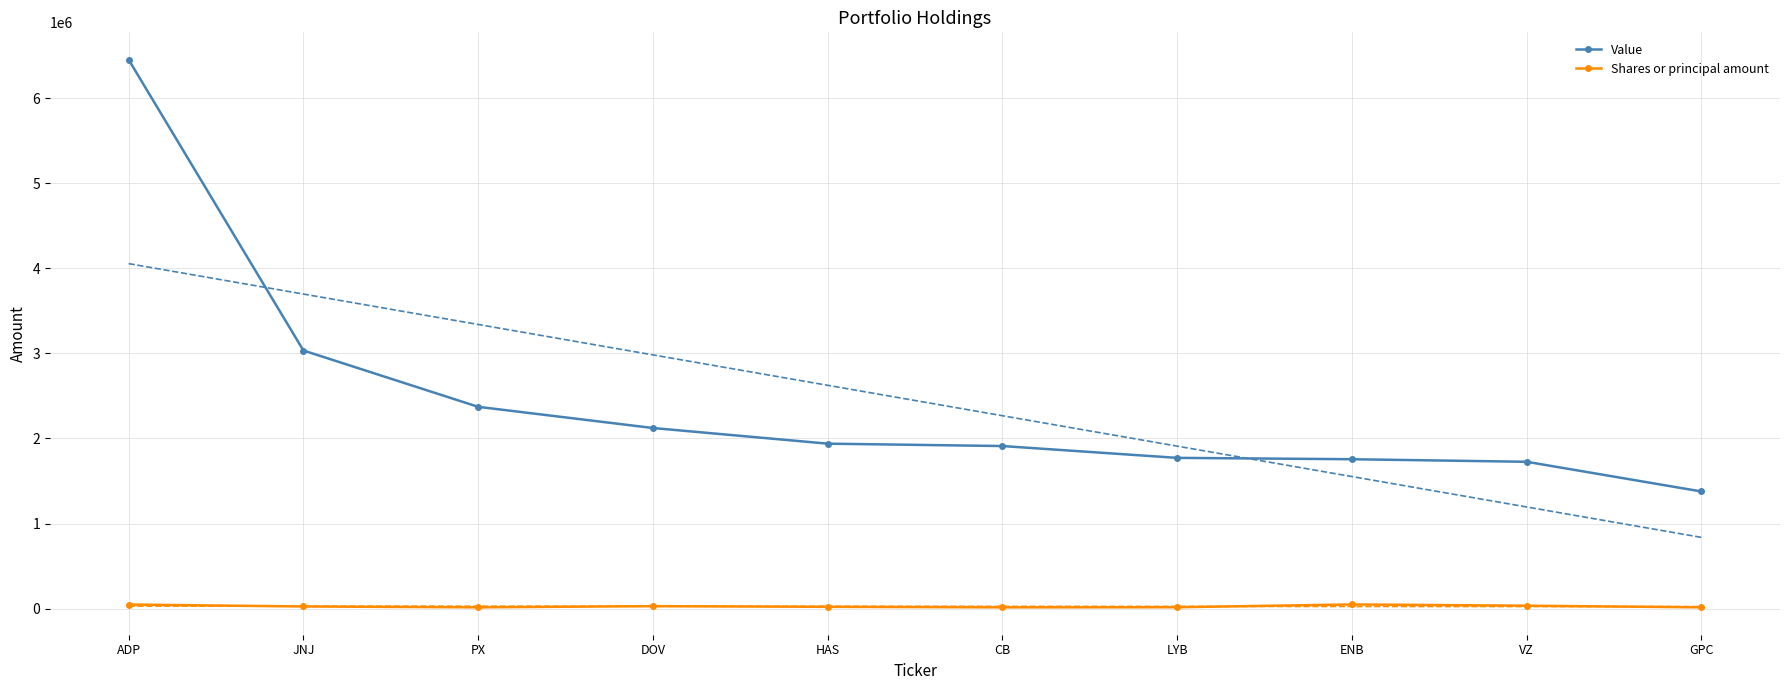

What are all the series names shown in the legend?

Value, Shares or principal amount